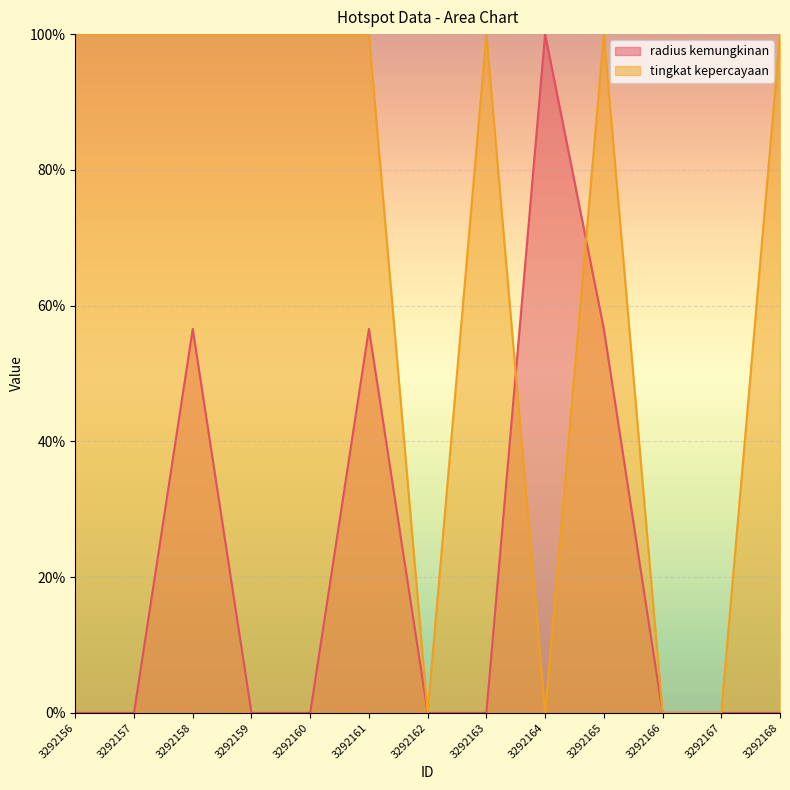

The tingkat kepercayaan series shows 100.0 at 3292168. True or false?

True